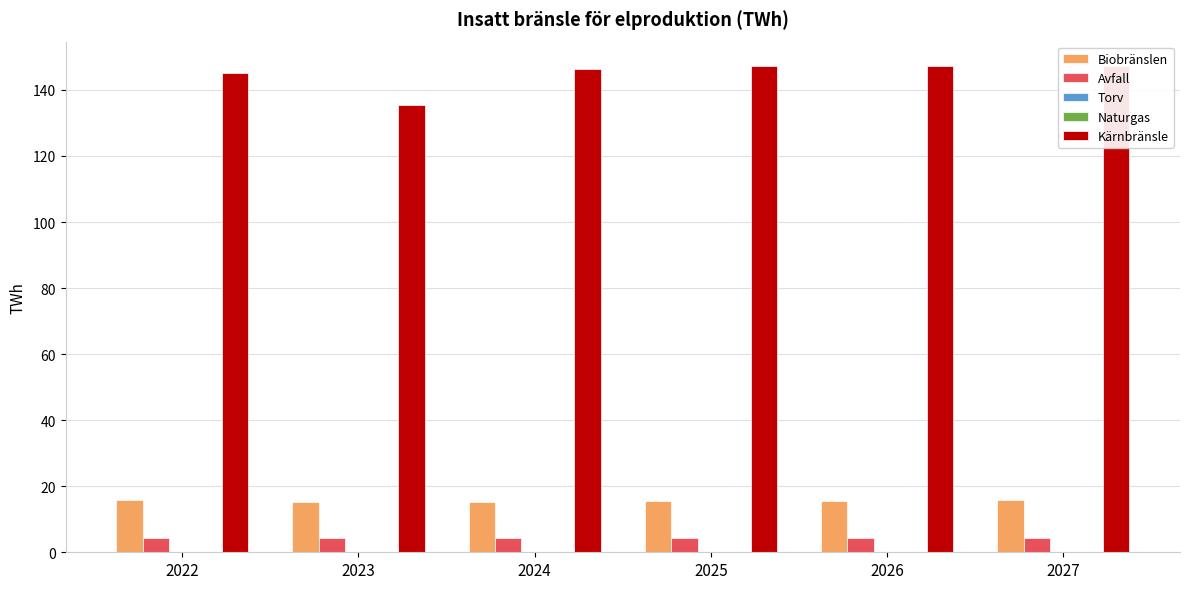

List the series in order of their peak value, highest first.

Kärnbränsle, Biobränslen, Avfall, Naturgas, Torv